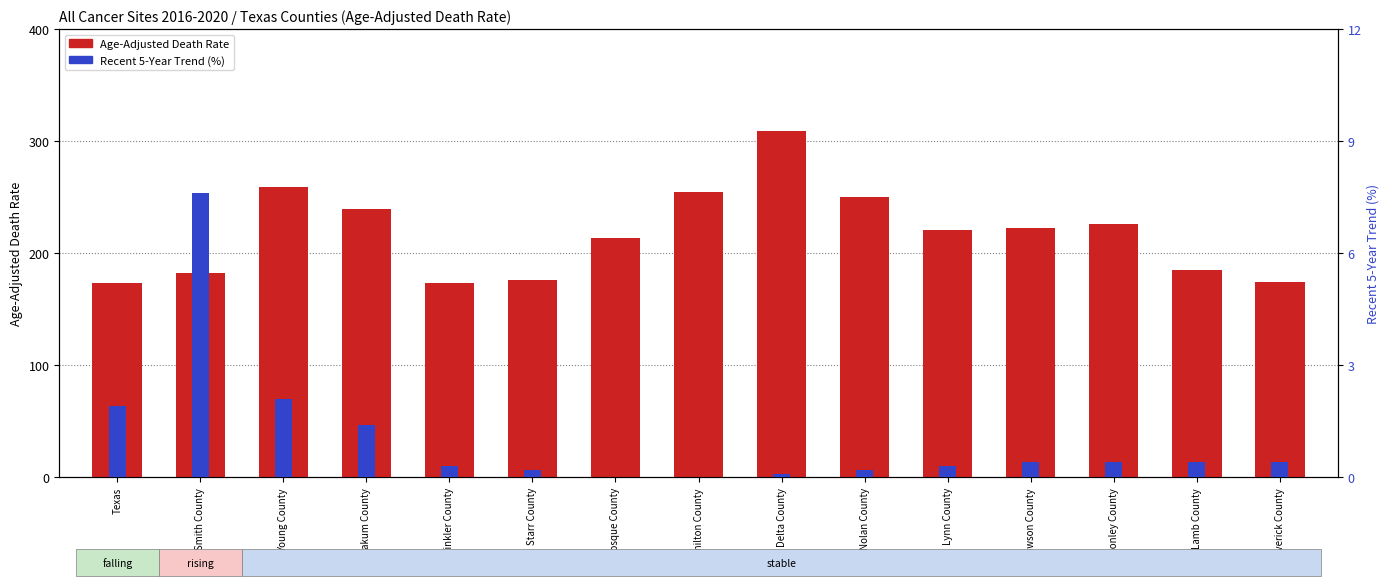

What is the sum of all Age-Adjusted Death Rate values?

3260.2